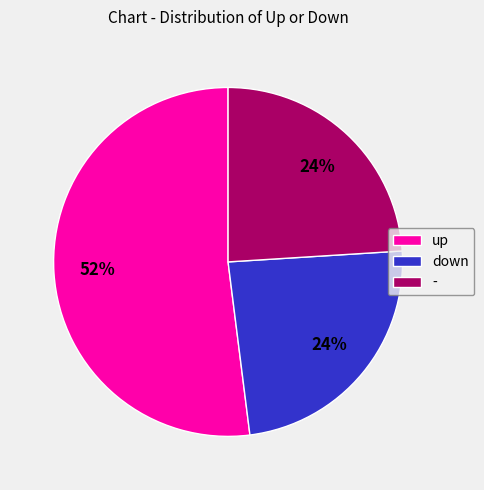

How many slices are in this pie chart?

3